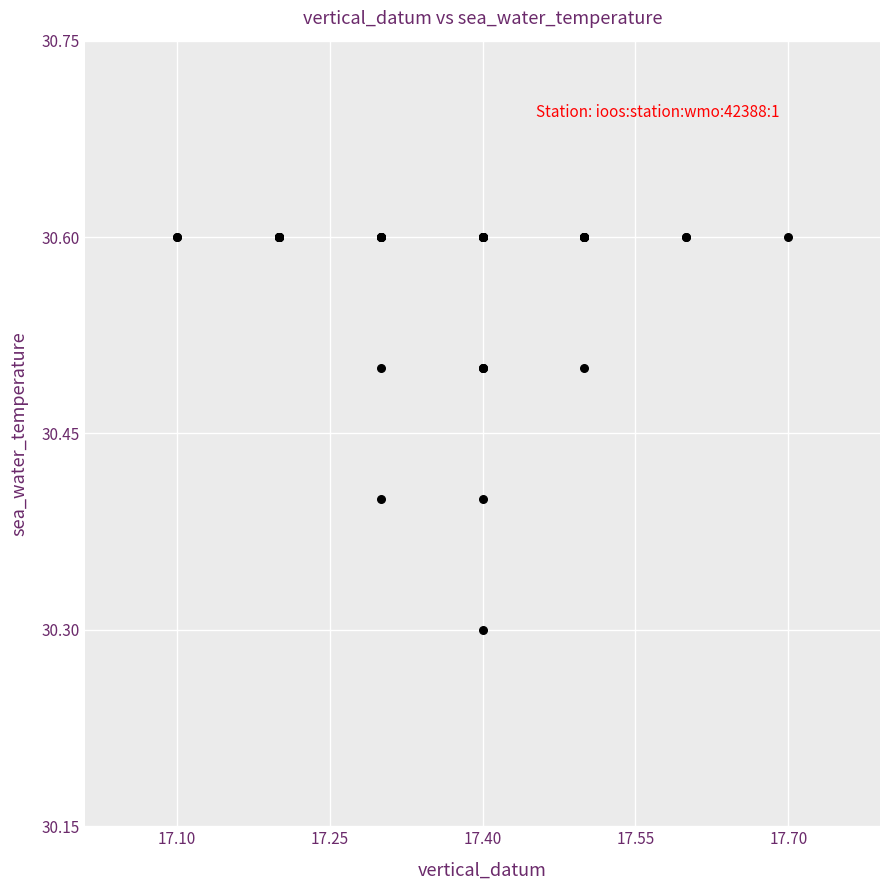

What Y value in the scatter plot is closest to 30?

30.3